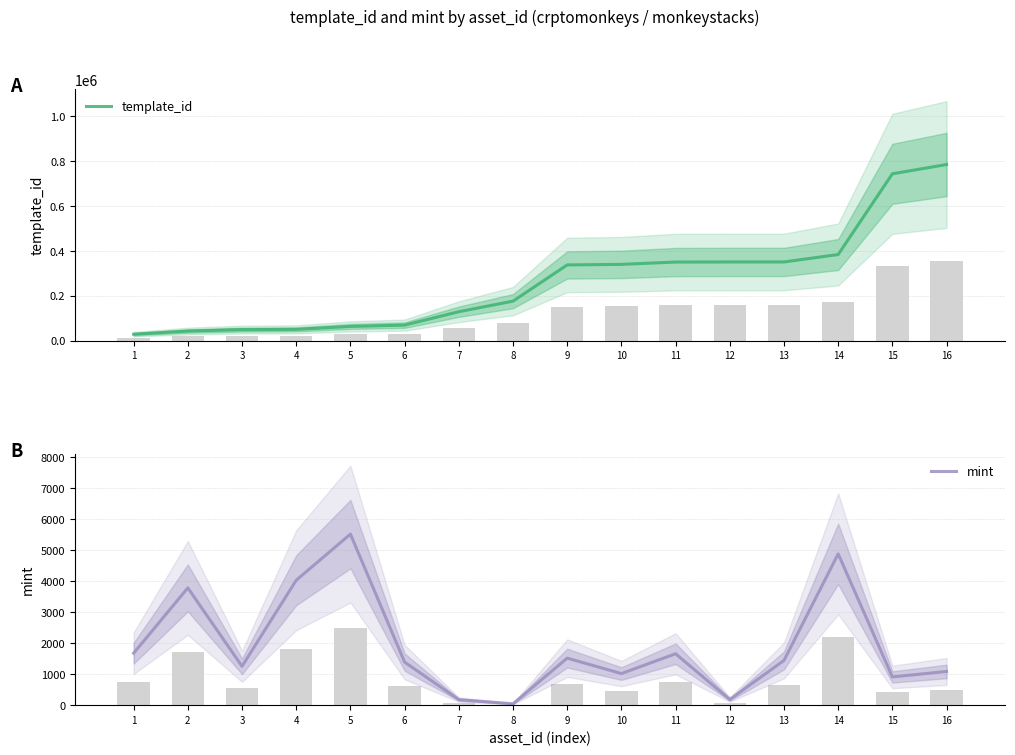

The value of template_id at 8 is 175568. True or false?

True